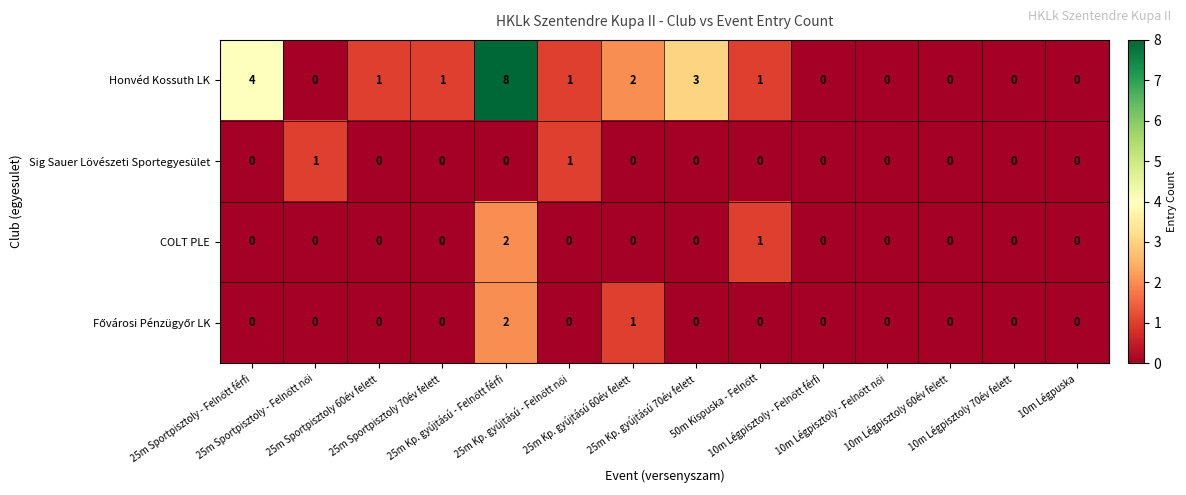

What is the difference between the maximum and second lowest values in the Honvéd Kossuth LK series?

8